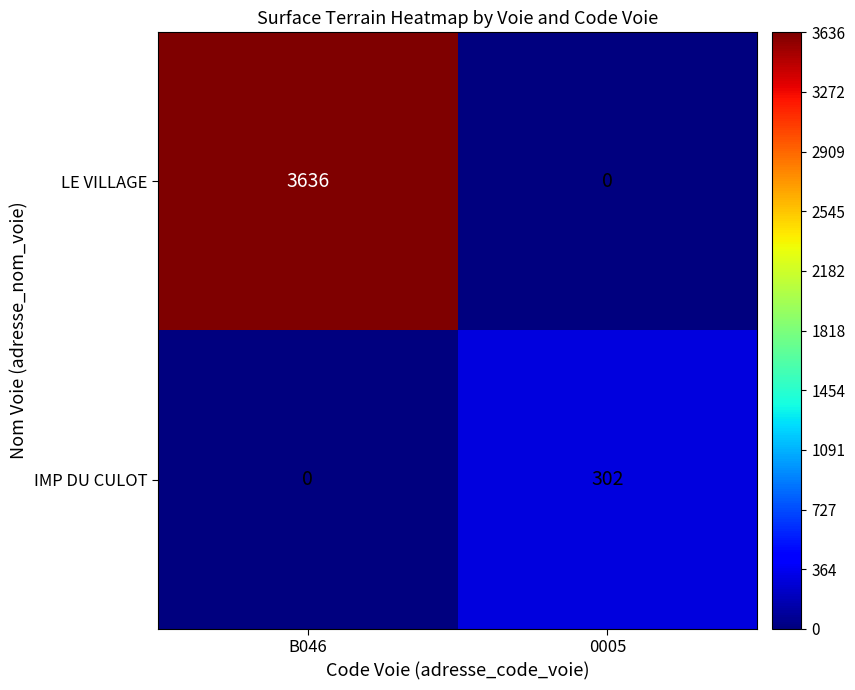

Which series has the largest range (max minus min)?

LE VILLAGE